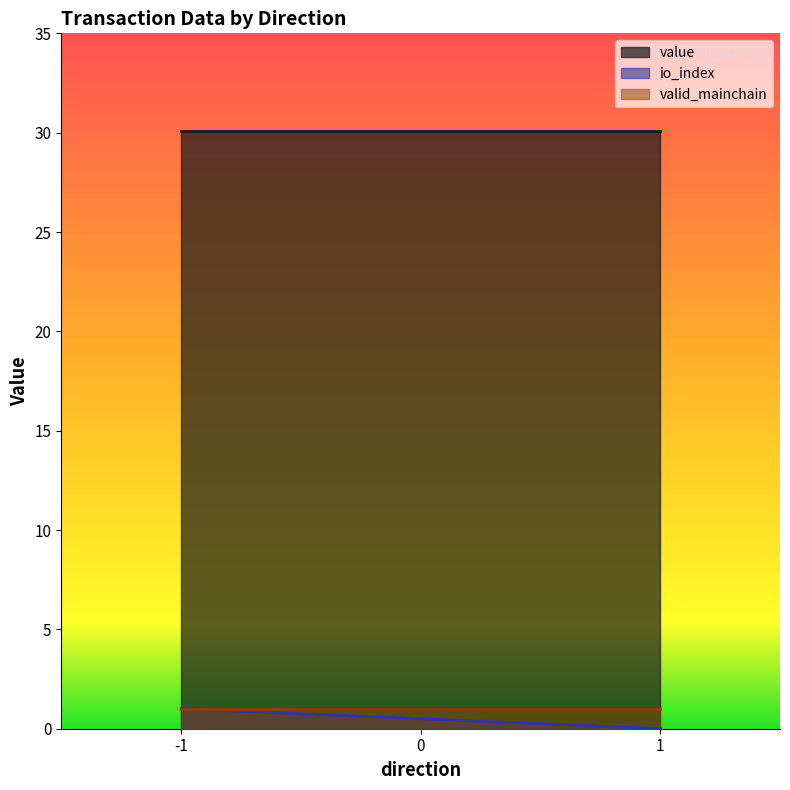

What is the value of the value point at the 2nd from the left?

30.1